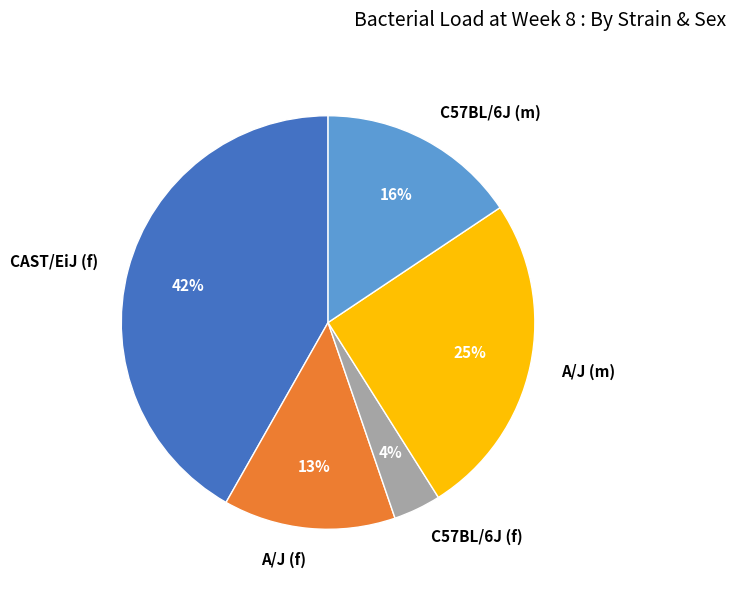

The A/J (m) slice represents 25% of the pie. True or false?

True